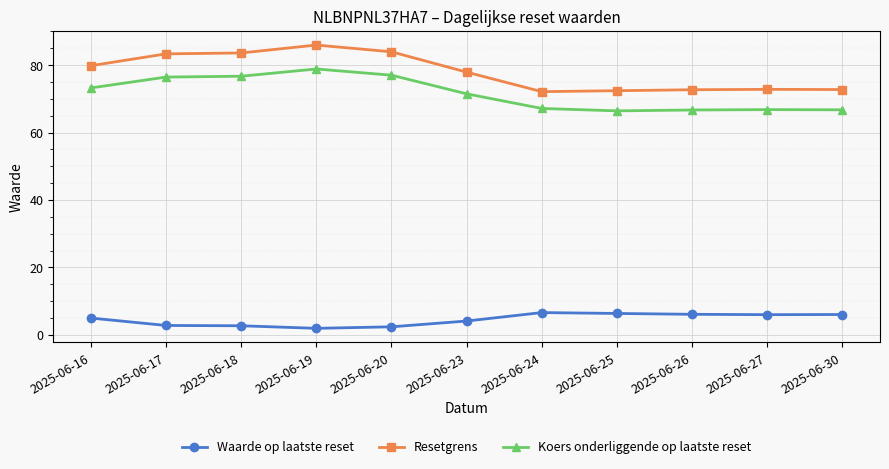

Which series has the widest spread of values?

Resetgrens